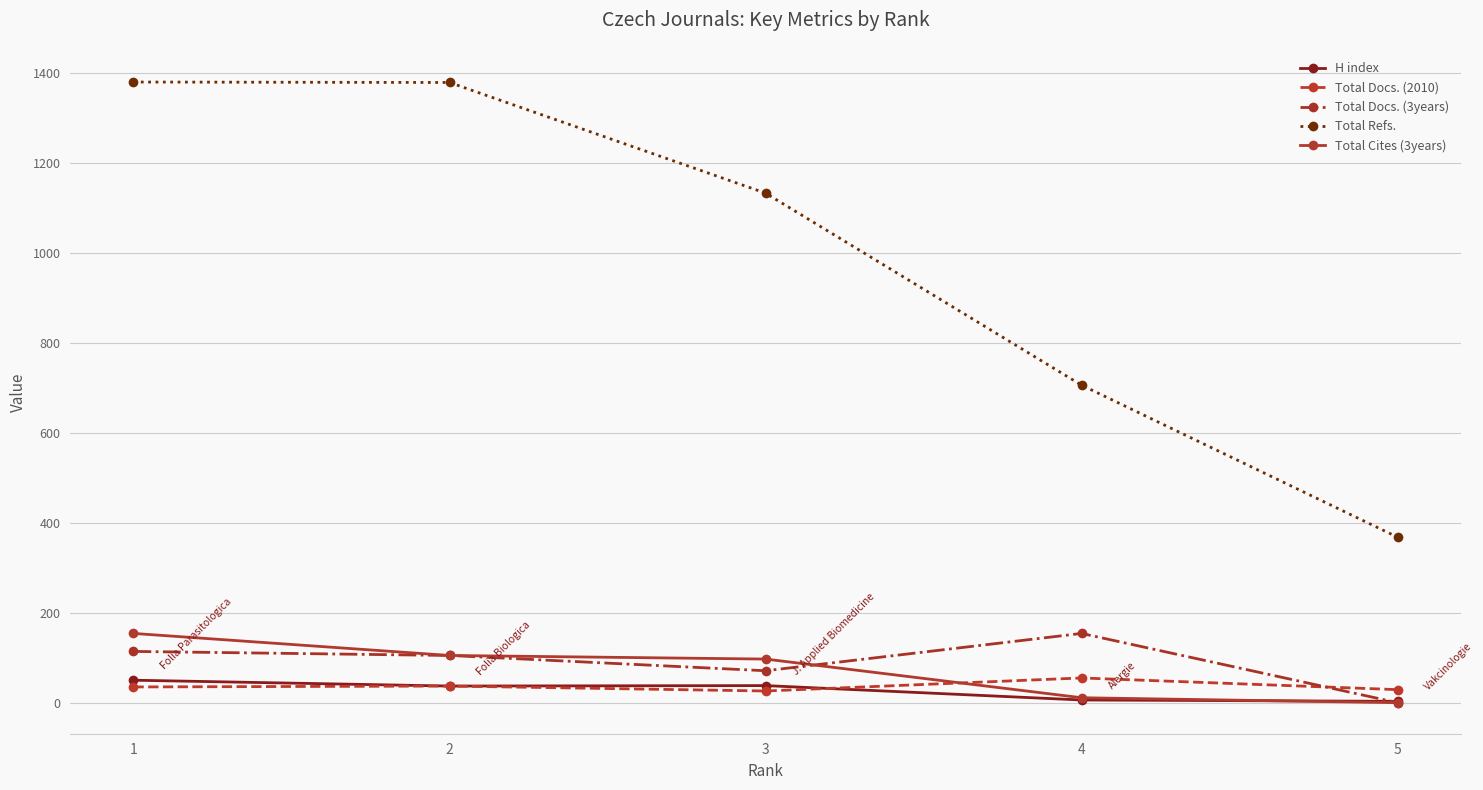

What is the average value of the Total Docs. (2010) series?

36